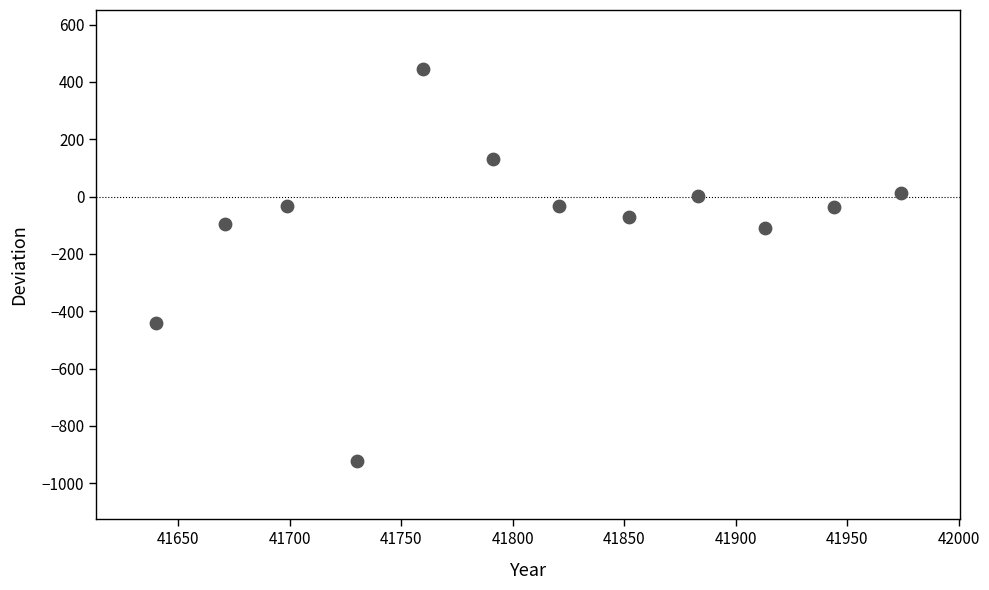

What is the range of X values (max minus min)?

334